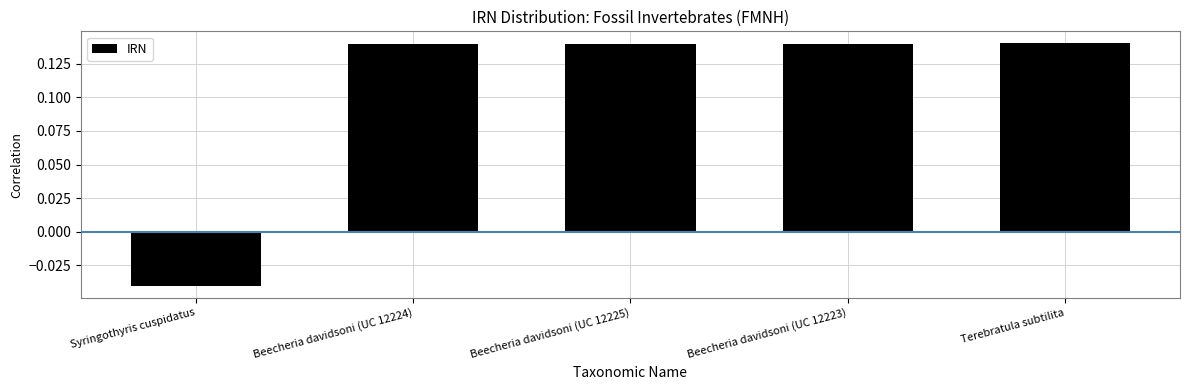

What is the sum of all values?

0.5